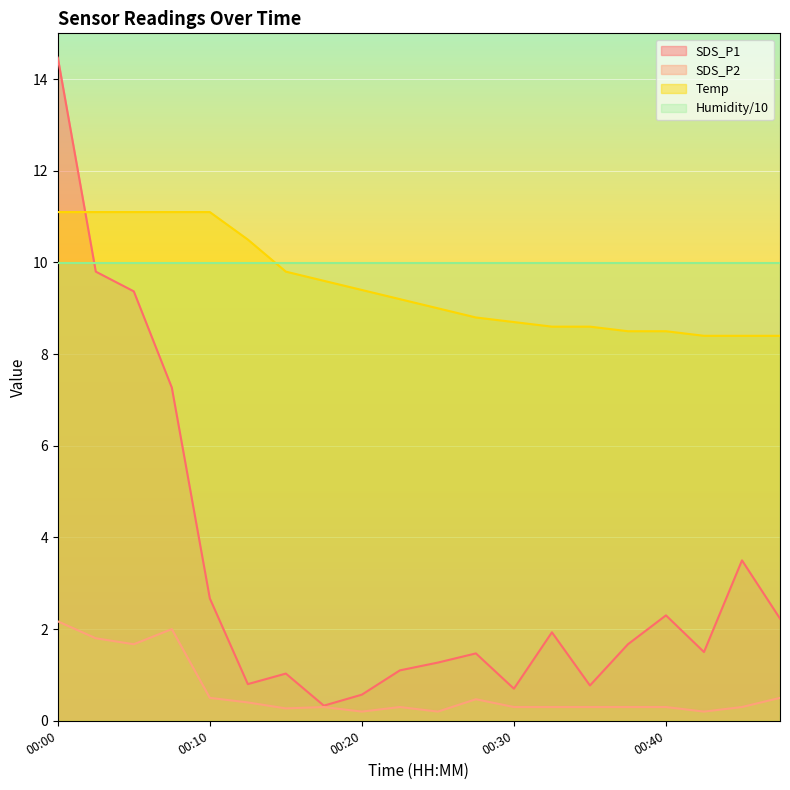

The value of Temp at 00:15 is 13.8. True or false?

False